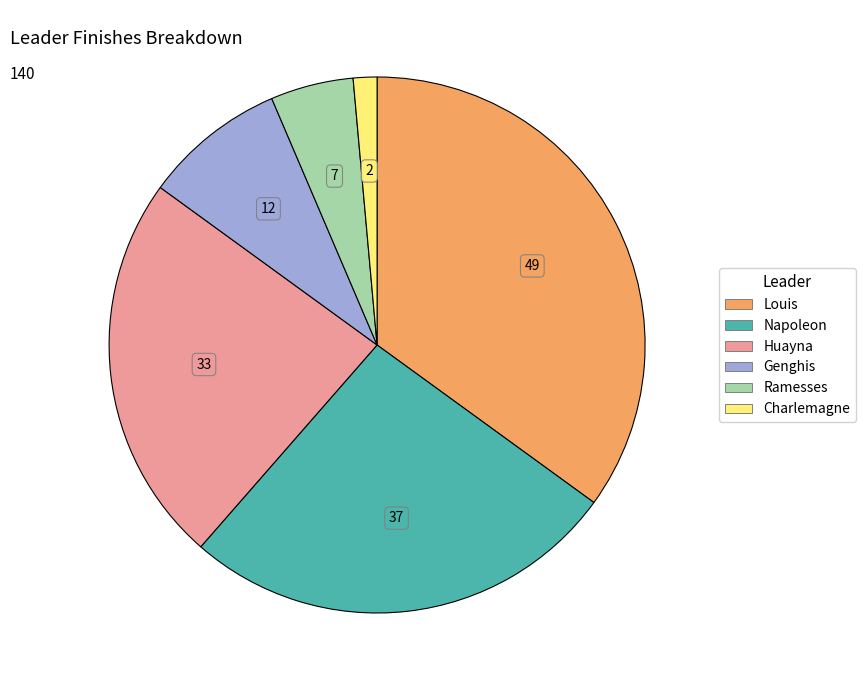

Does any single category account for the majority?

No